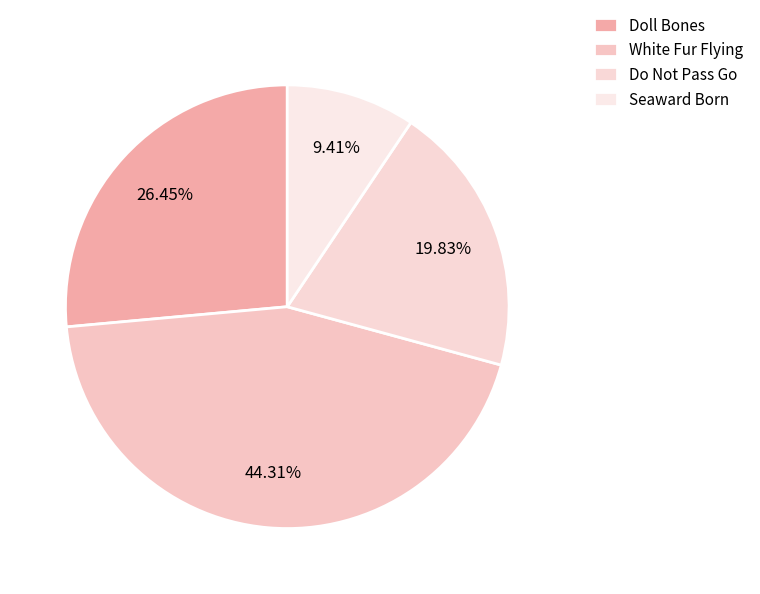

To the nearest percent, what portion does White Fur Flying represent?

44%